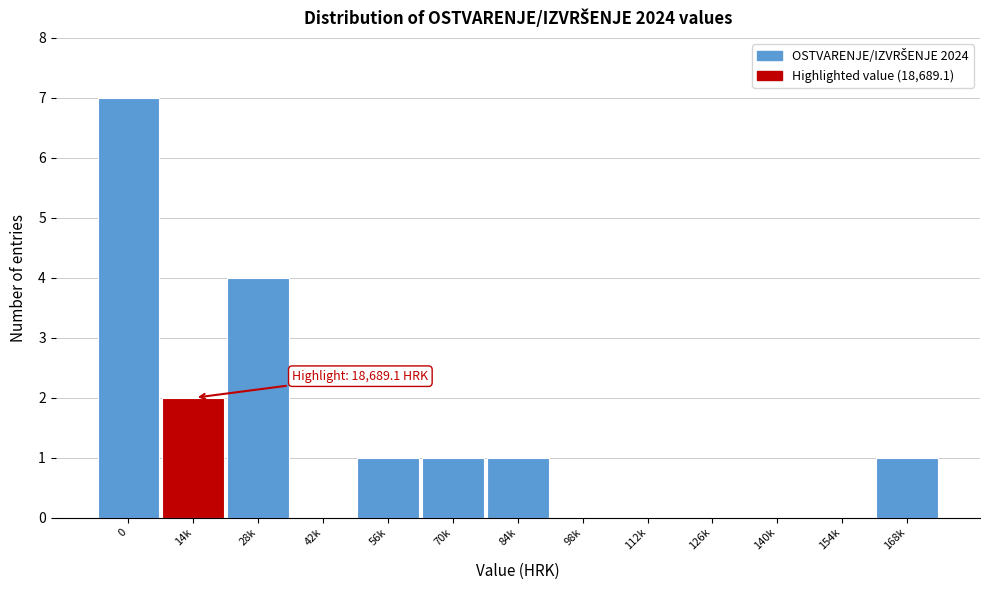

Reading right to left, what are all the values shown in this chart?

168k=1	154k=0	140k=0	126k=0	112k=0	98k=0	84k=1	70k=1	56k=1	42k=0	28k=4	14k=2	0=7